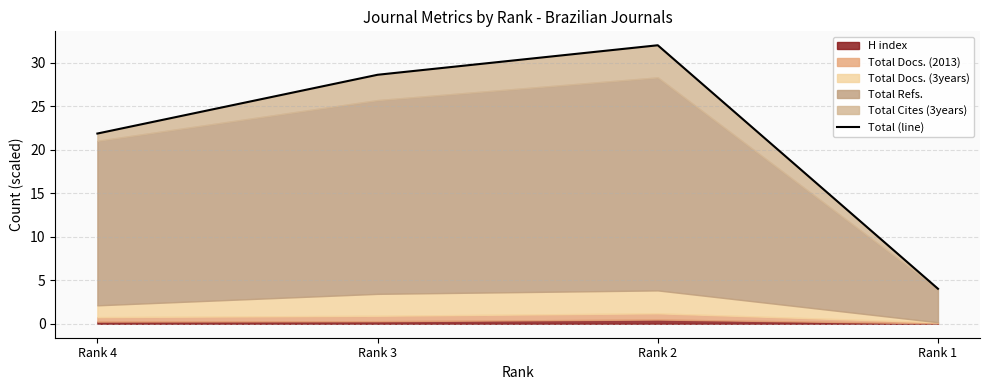

Count the number of categories in the chart.

4